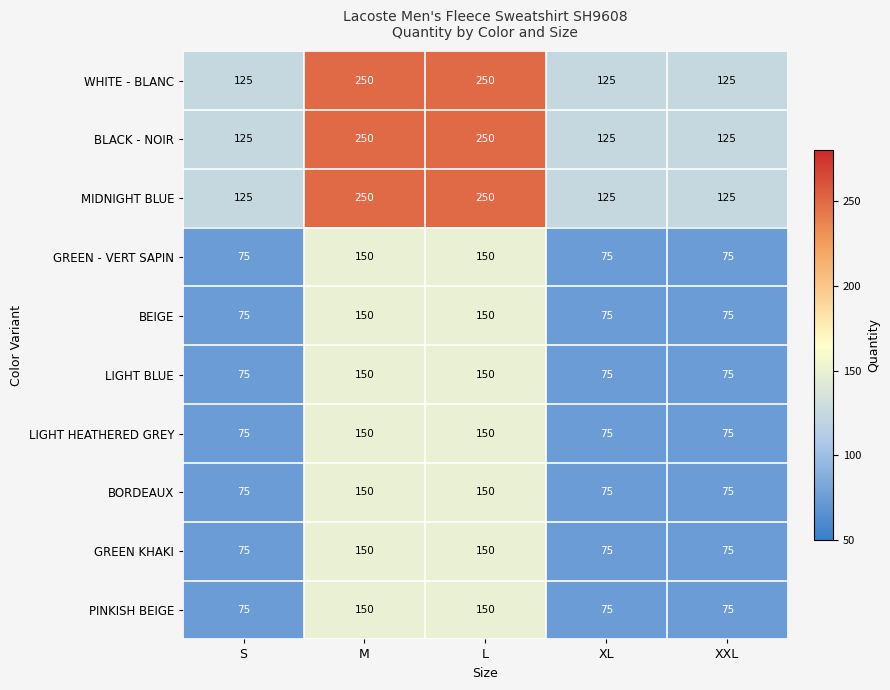

Is the value of PINKISH BEIGE at L greater than the value of LIGHT HEATHERED GREY at XL?

Yes